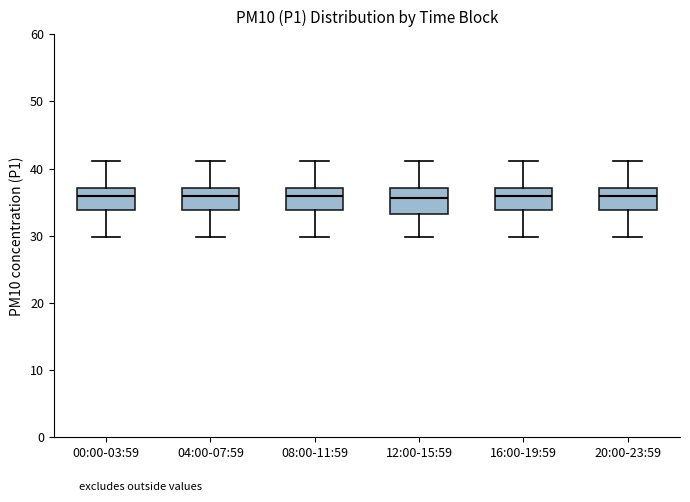

Reading left to right, read every box against the y-axis: the position of its median line, the range the box covers, and the ends of its whiskers. The values are not printed on the chart, so give them approximately, as read against the axis.

00:00-03:59: median 36, box 34 to 37, whiskers 30 to 41
04:00-07:59: median 36, box 34 to 37, whiskers 30 to 41
08:00-11:59: median 36, box 34 to 37, whiskers 30 to 41
12:00-15:59: median 36, box 33 to 37, whiskers 30 to 41
16:00-19:59: median 36, box 34 to 37, whiskers 30 to 41
20:00-23:59: median 36, box 34 to 37, whiskers 30 to 41